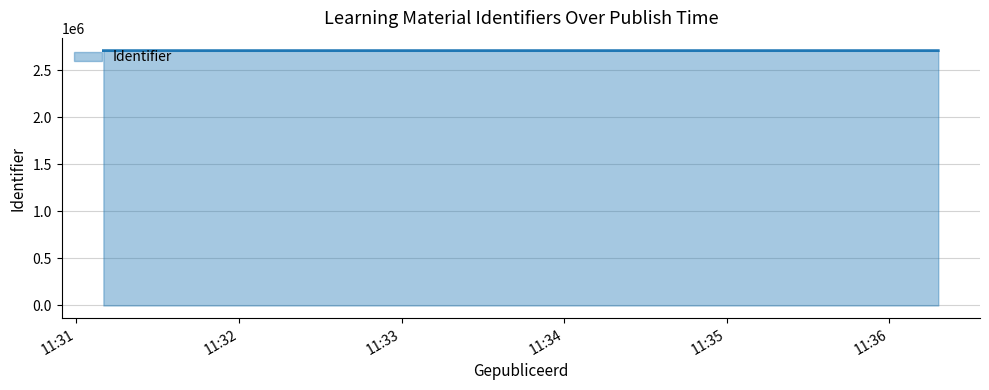

What is the greatest value displayed?

2707914